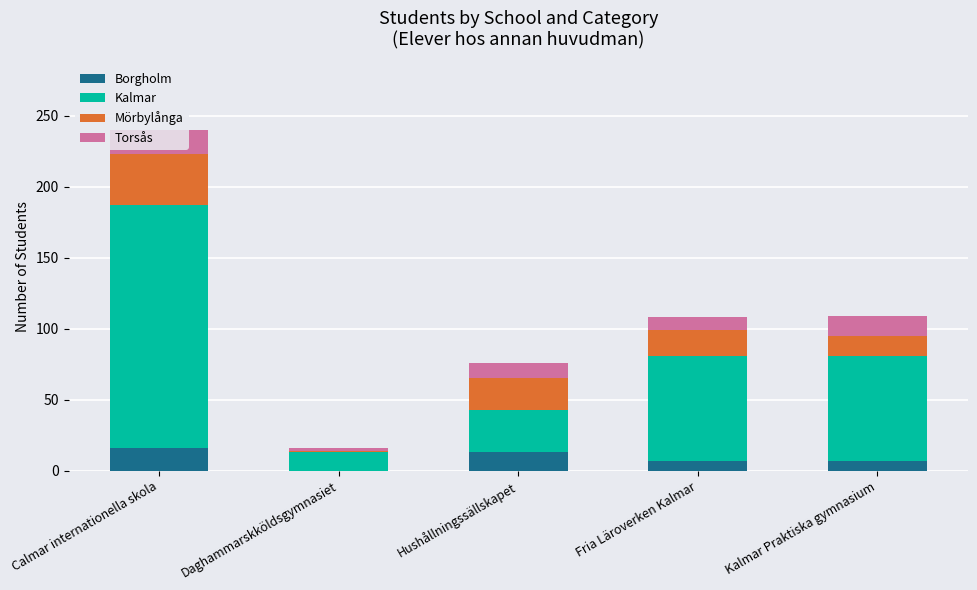

What is the highest value of the Borgholm series?

16